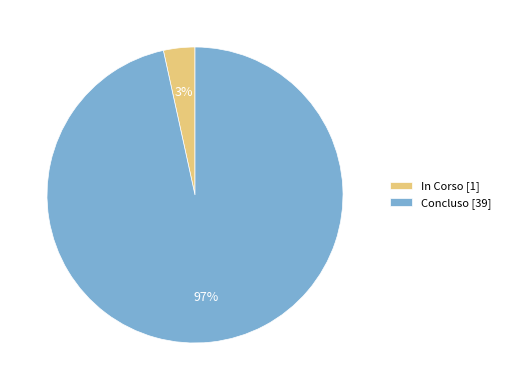

Between In Corso [1] and Concluso [39], which is larger?

Concluso [39]